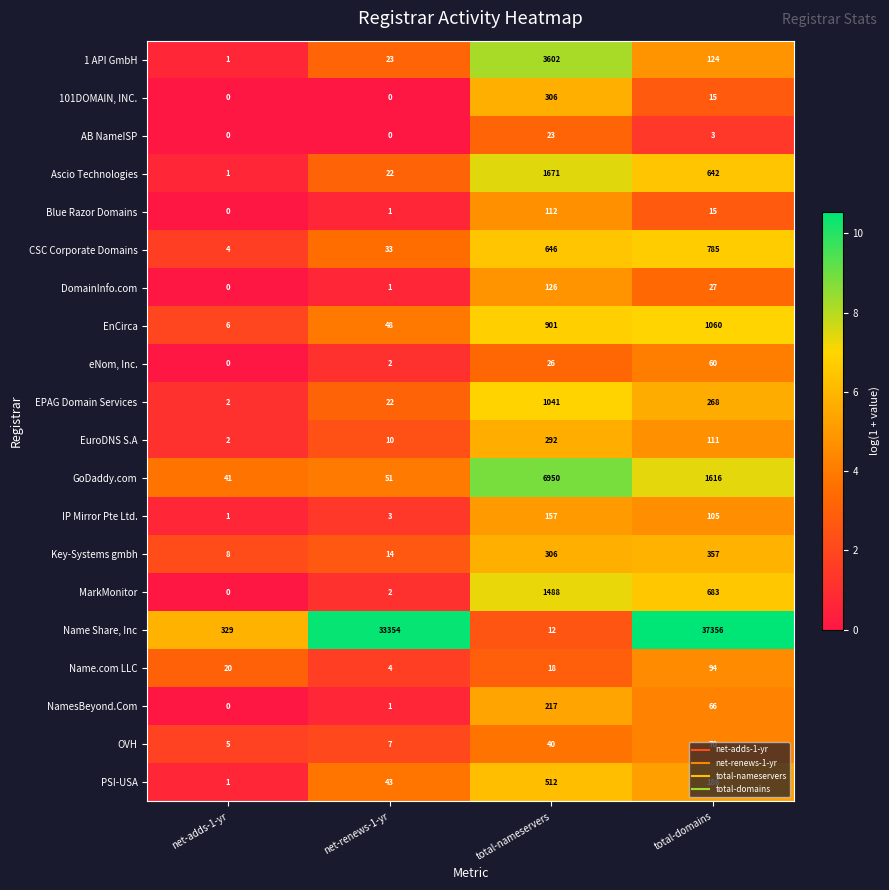

Between net-renews-1-yr and total-nameservers, which series saw the biggest shift?

Name Share, Inc